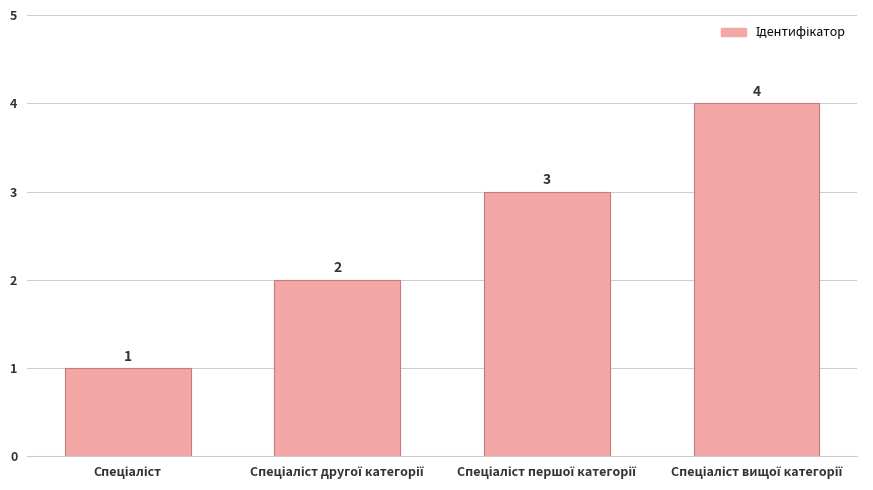

What is the difference between the maximum and minimum values?

3